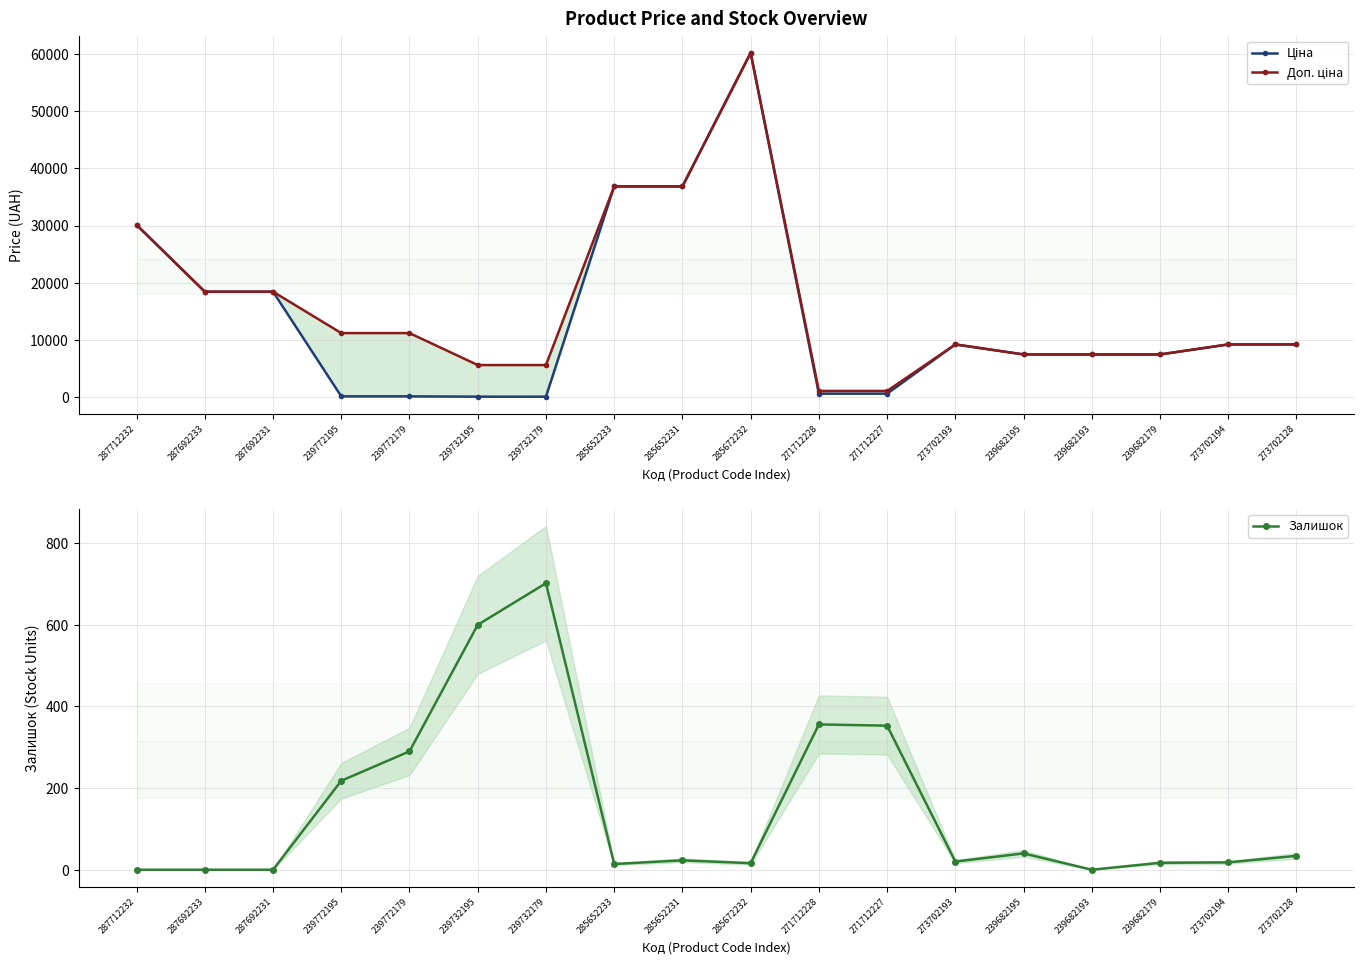

Is this an area chart (filled region under the line)?

No